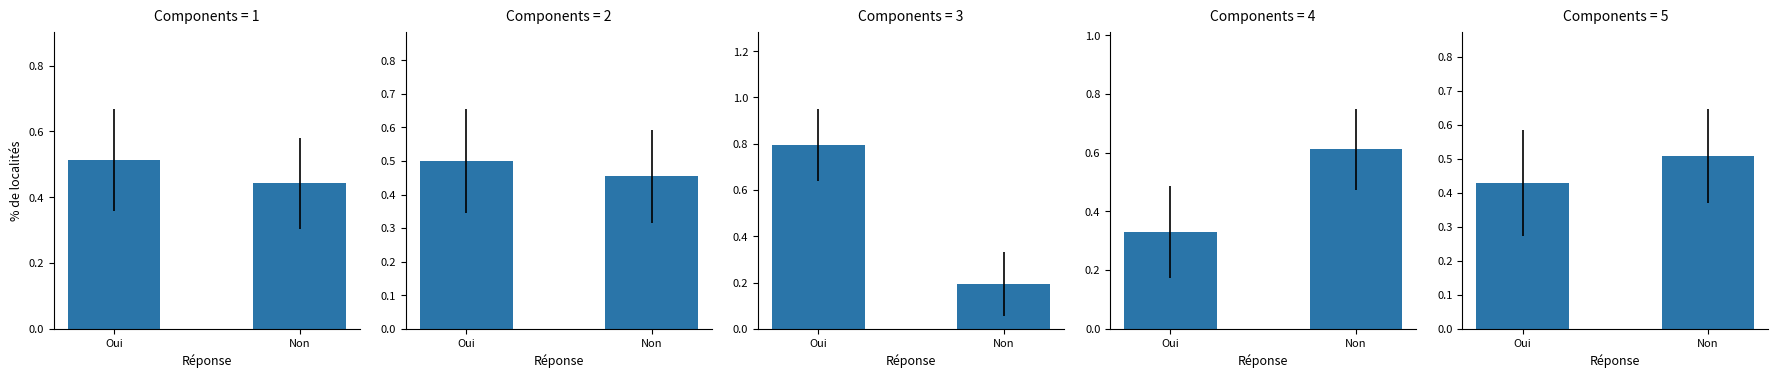

The value of CAR at Oui is 0.8. True or false?

False